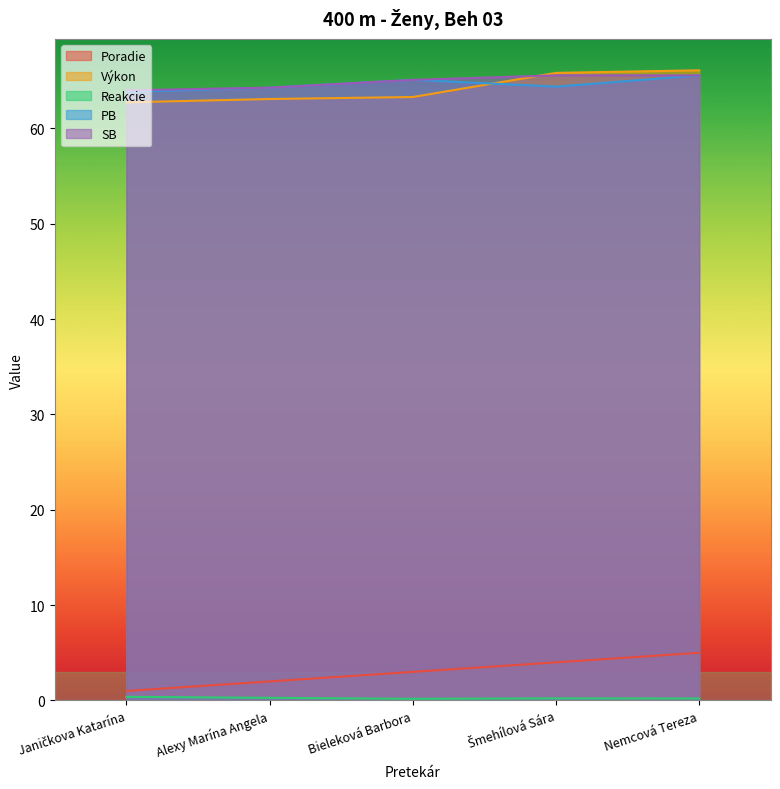

Which series changed the most between Alexy Marína Angela and Bieleková Barbora?

Poradie